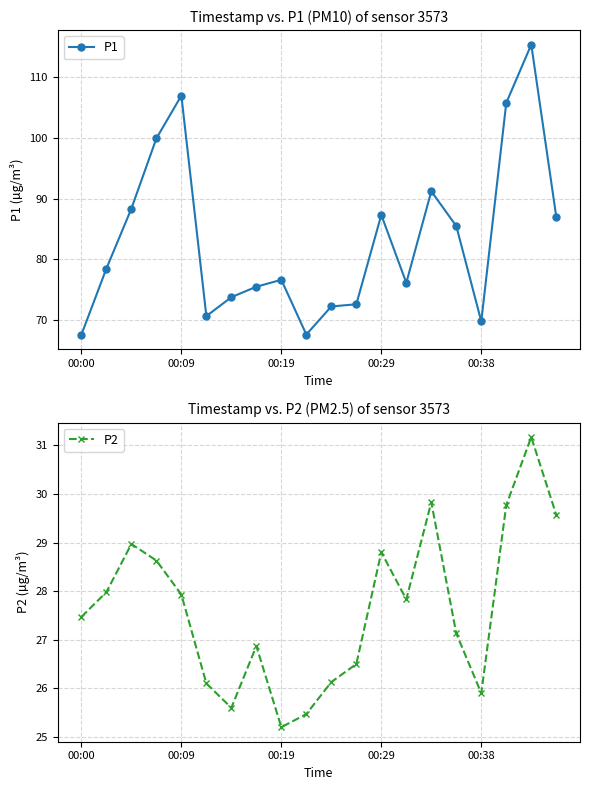

How many interior local valleys does the P2 series have?

4